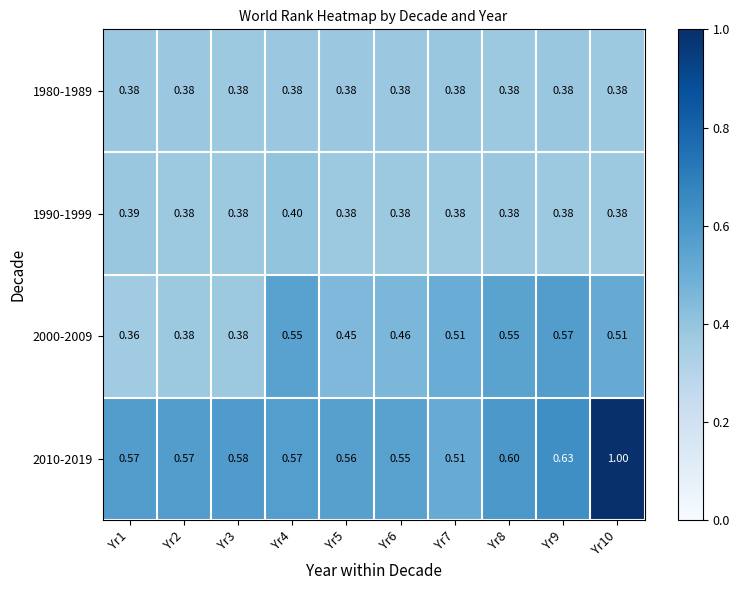

How many data points does each series have?

10